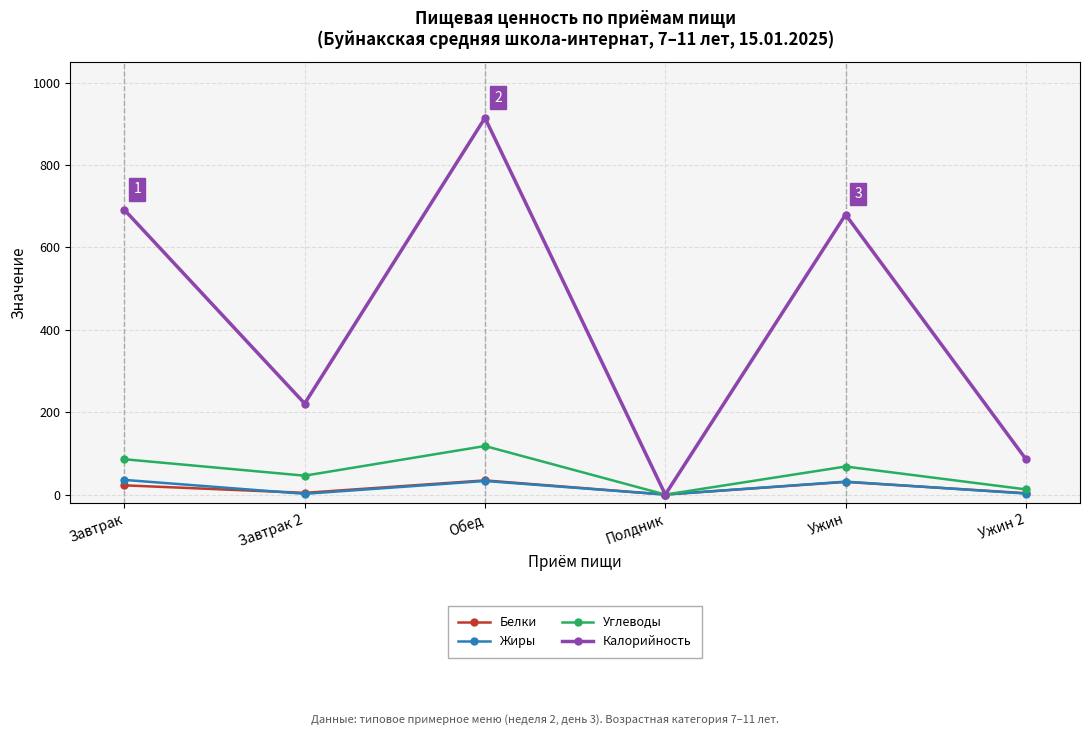

Where does the Калорийность series first go above 679?

Завтрак